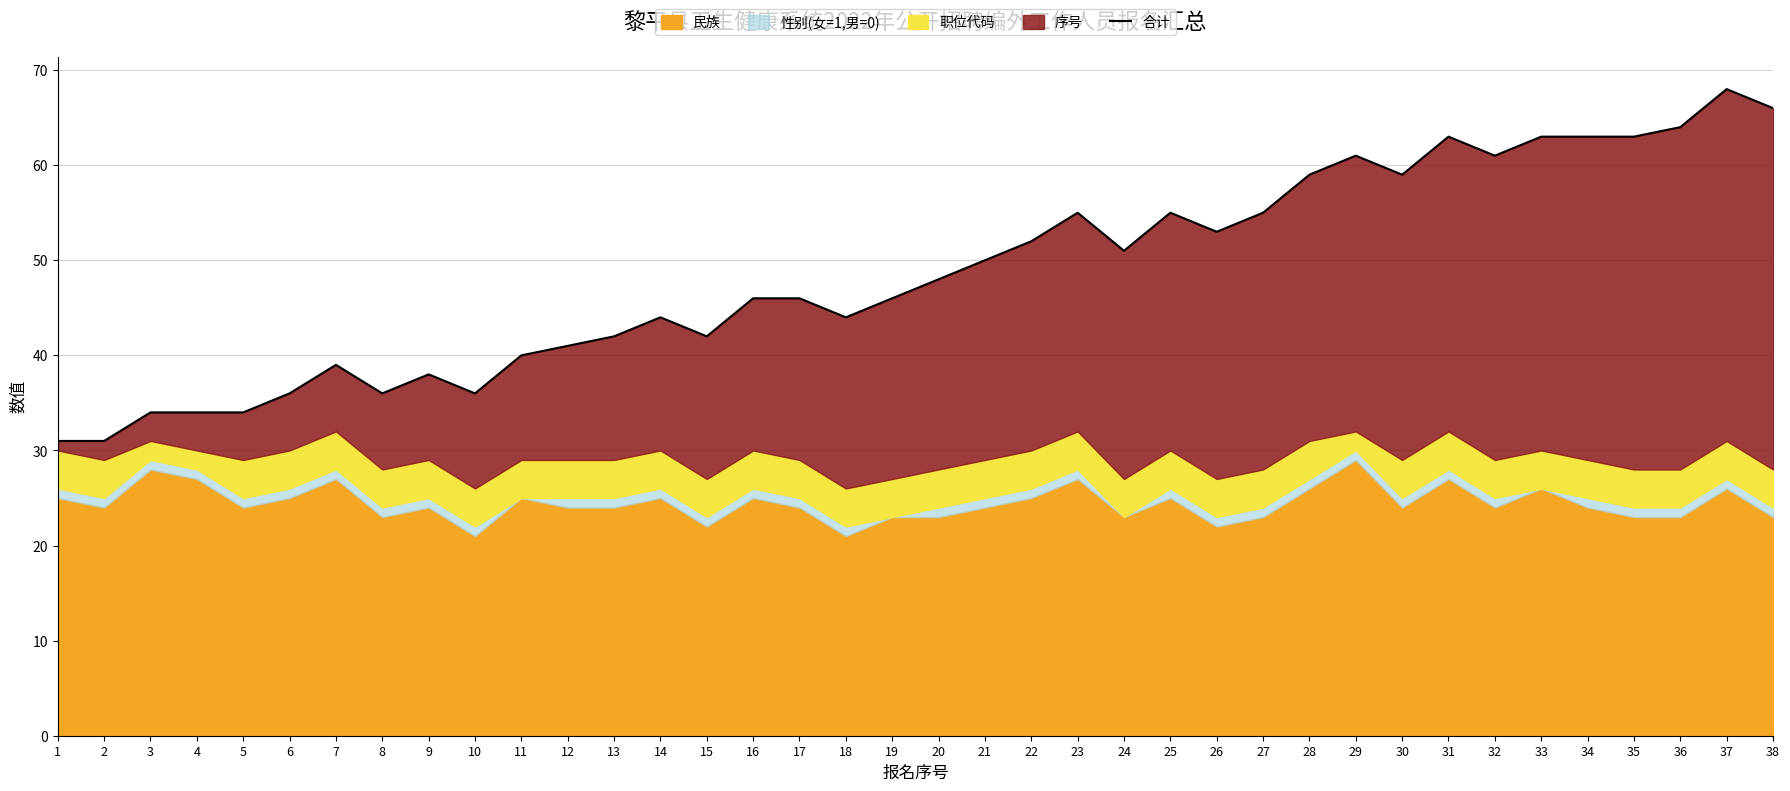

How many lines are shown in the chart?

1